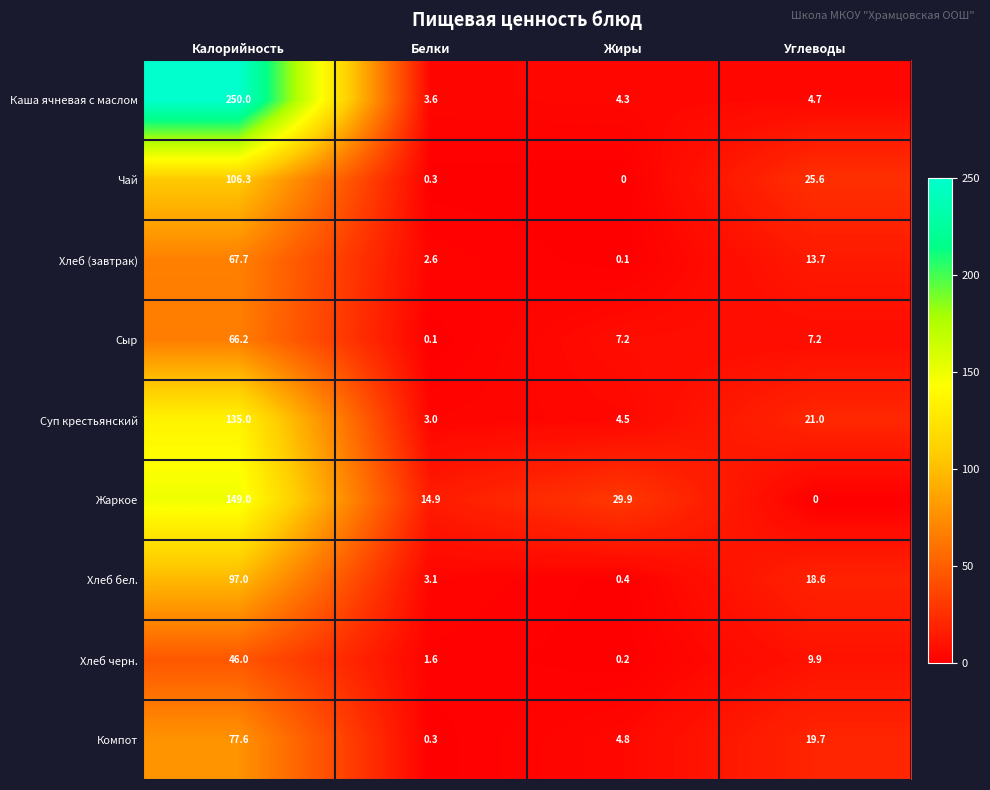

What is the average value of the Хлеб черн. series?

14.4